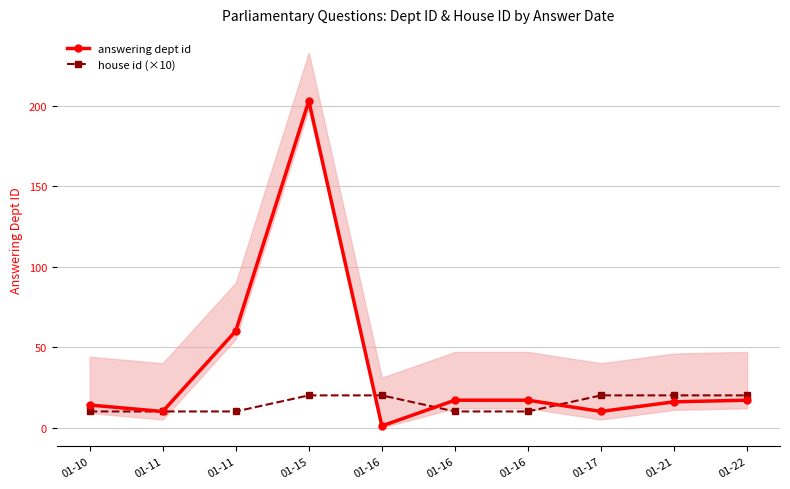

What is the spread (max minus min) of values at 01-15?

183